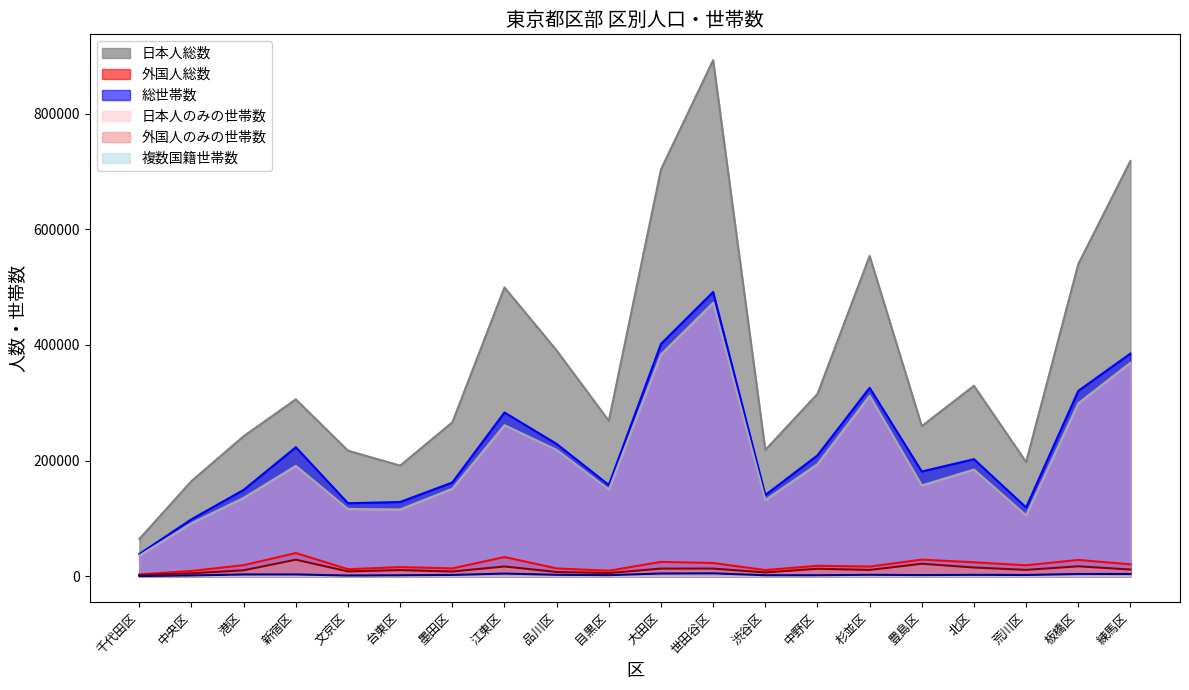

True or false: 外国人のみの世帯数 and 日本人のみの世帯数 cross at least once.

False